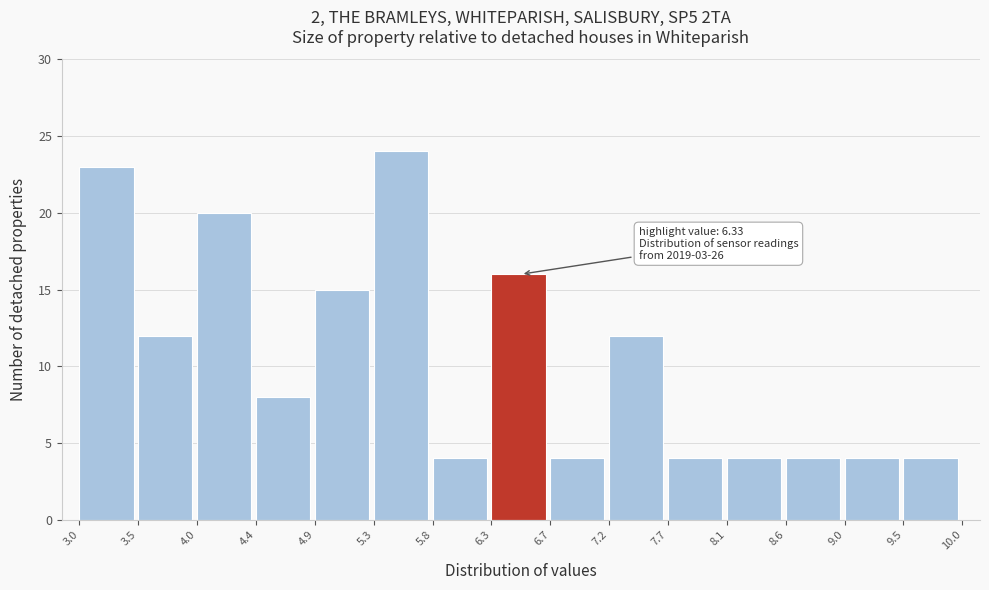

Over which range of the x-axis is the bar tallest?

5.3 to 5.8